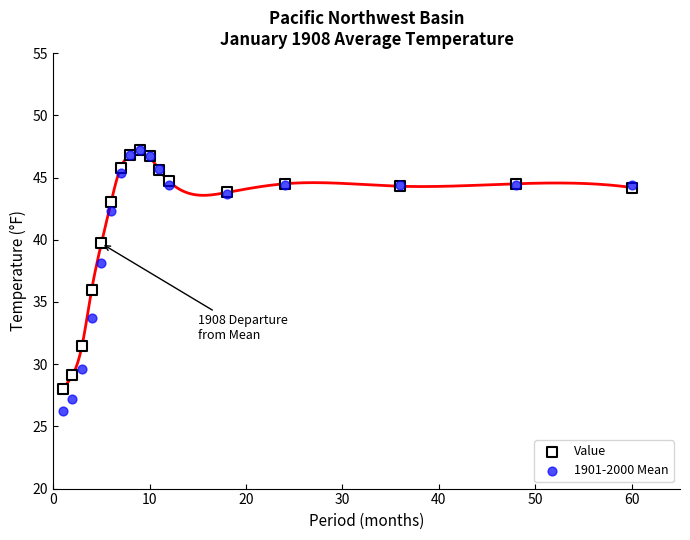

What are all the series names shown in the legend?

Value, 1901-2000 Mean